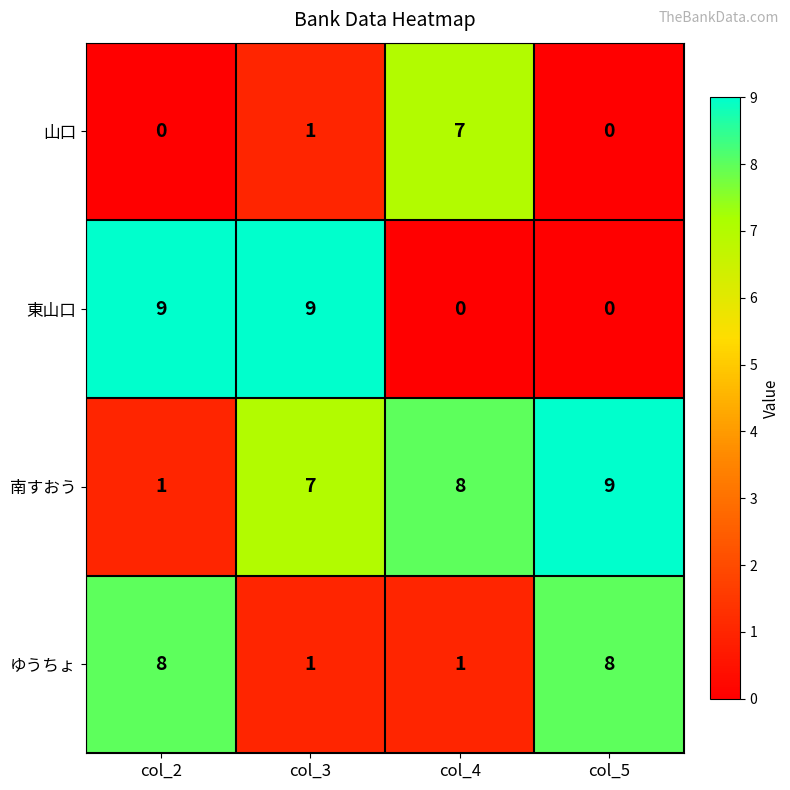

What is the total value across all series at col_3?

18